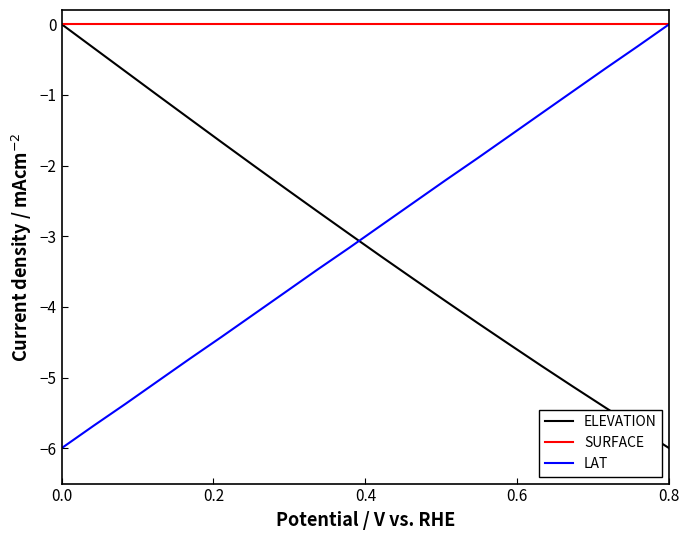

After their last crossing, which series has the higher values: LAT or ELEVATION?

LAT